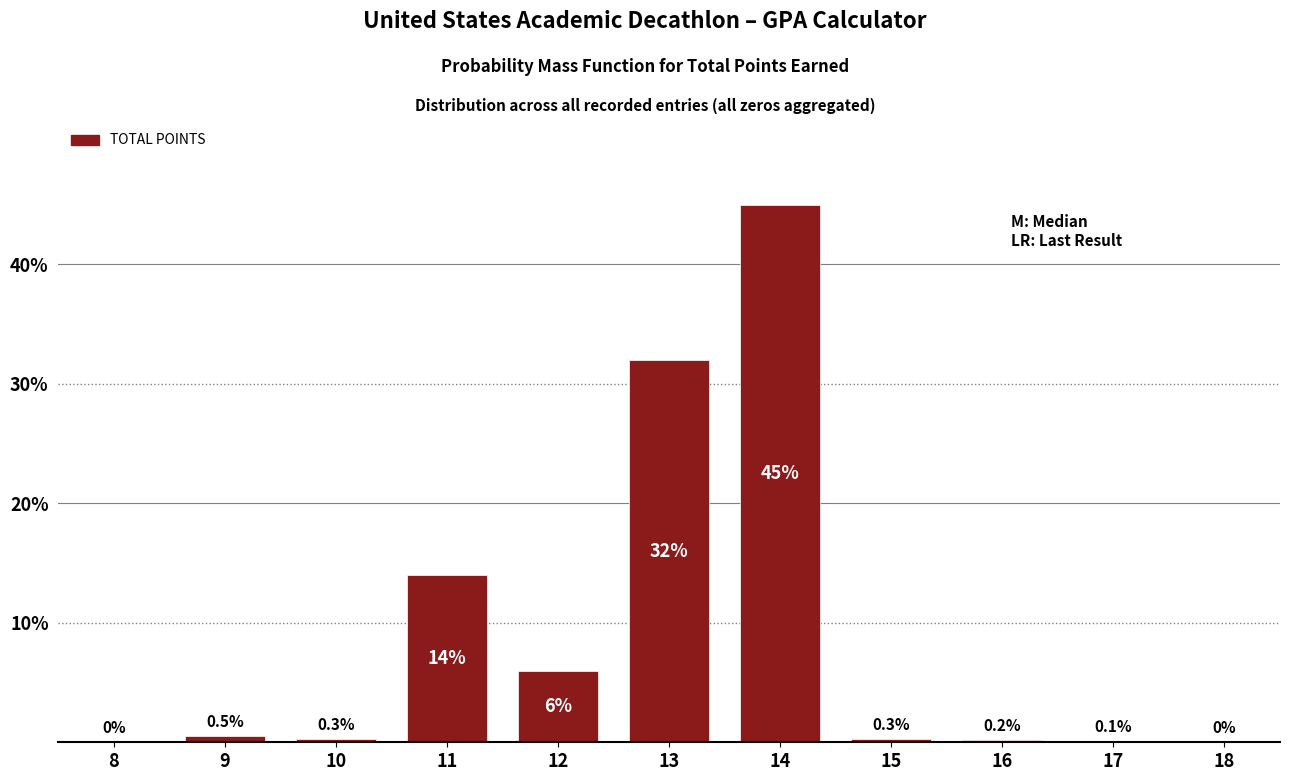

Reading left to right, extract all data points from this chart.

8=0.0	9=0.5	10=0.3	11=14.0	12=6.0	13=32.0	14=45.0	15=0.3	16=0.2	17=0.1	18=0.0